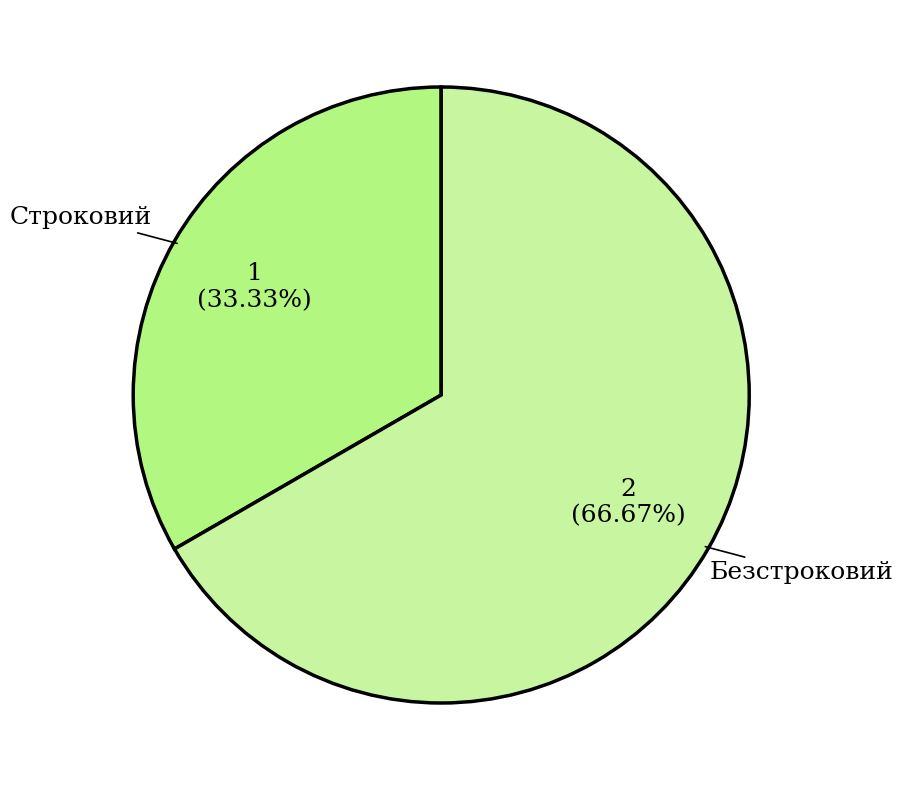

Combined, do Безстроковий and Строковий account for over 50%?

Yes